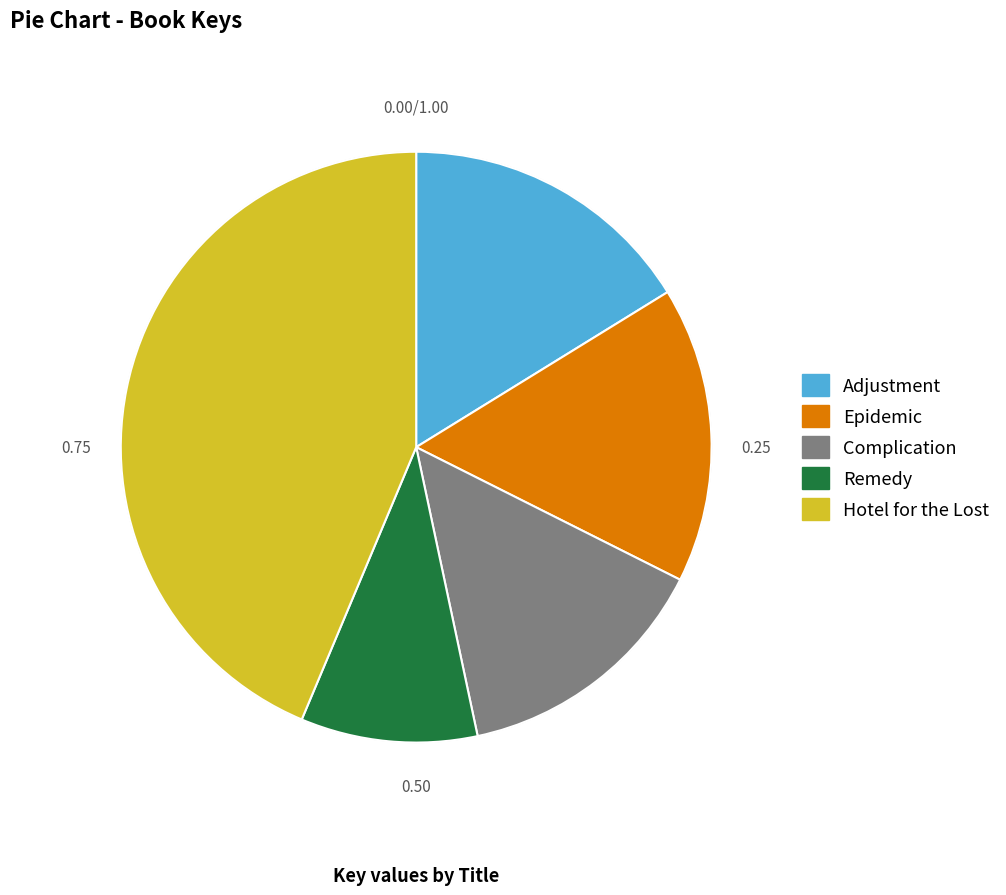

Which slice is the smallest?

Remedy